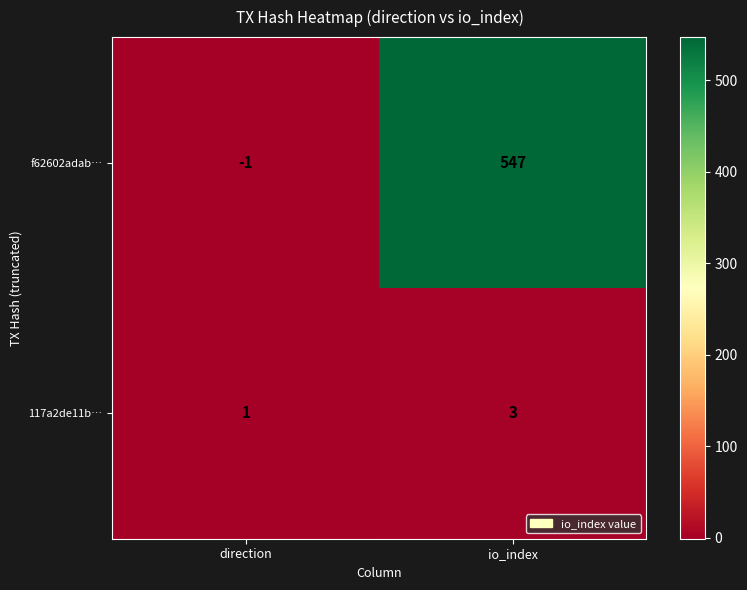

Is it true that 117a2de11b… equals 3 at io_index?

True